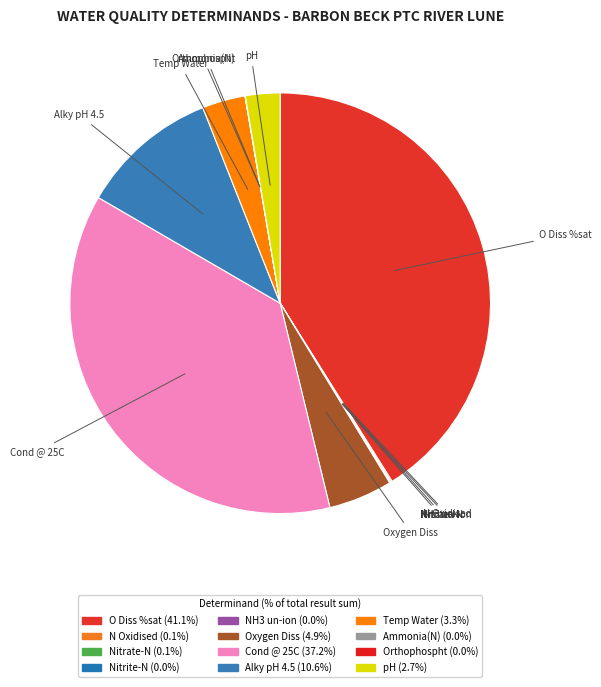

Approximately how many times larger is the value at Cond @ 25C compared to pH?

14.0